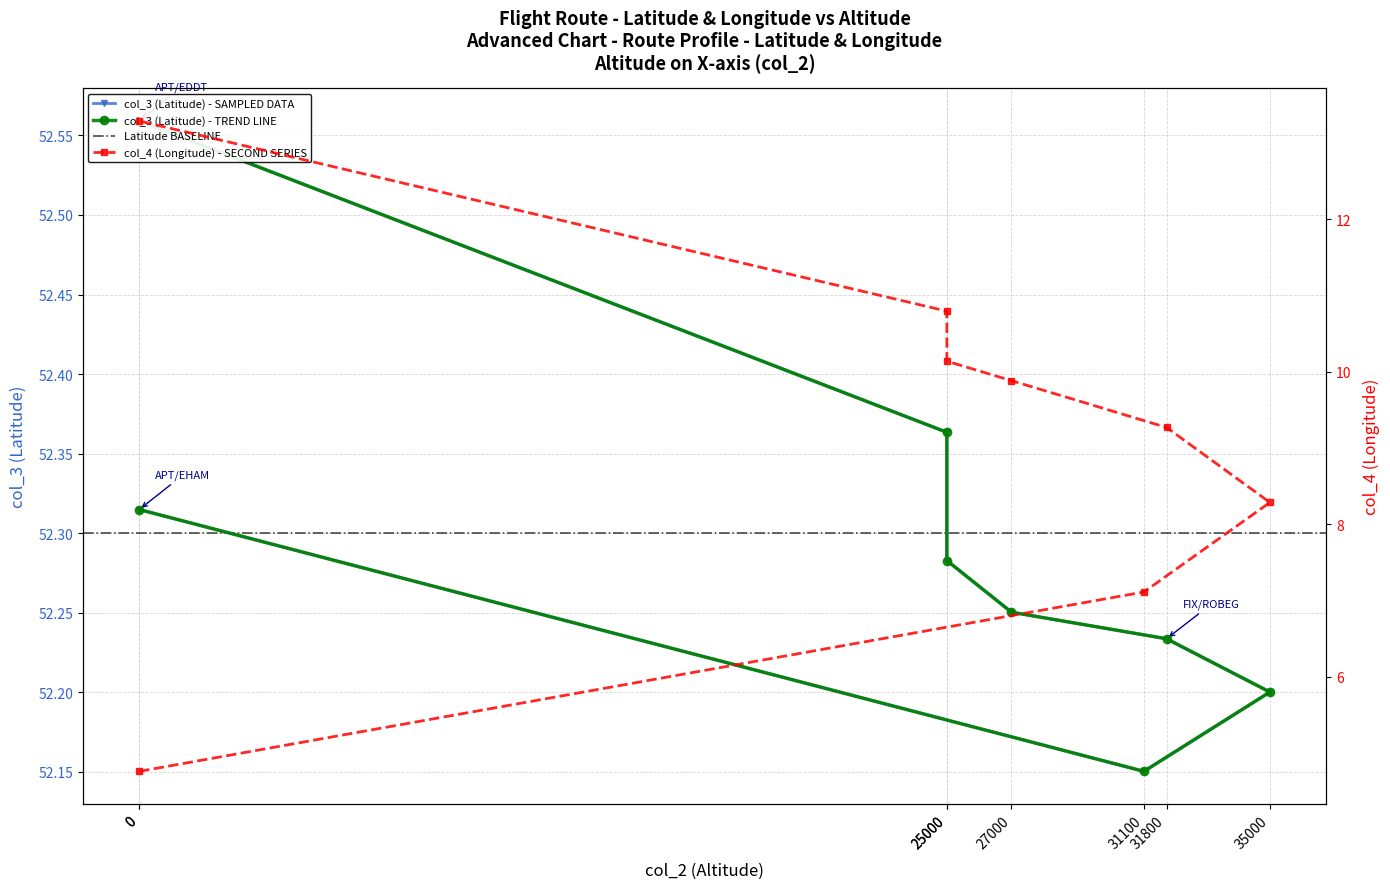

What is the total value across all series at 0?

57.1